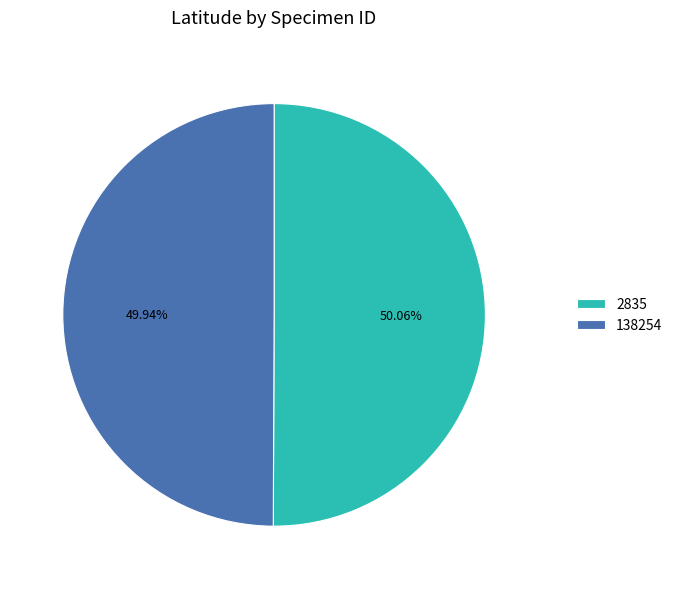

Is there a majority slice in this chart?

Yes